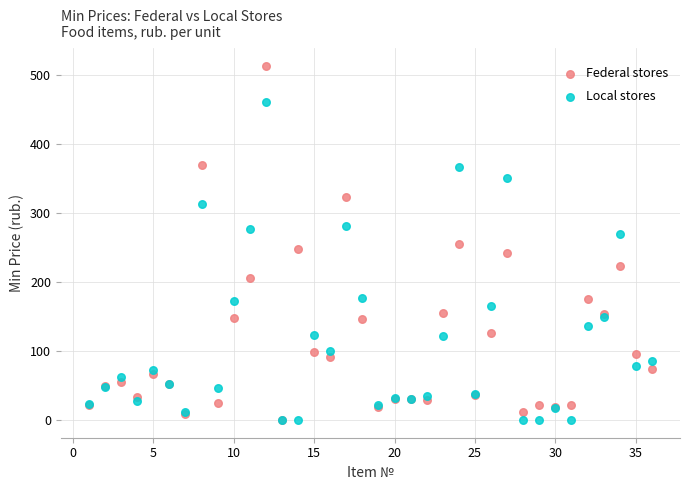

What are all the series names shown in the legend?

Federal stores, Local stores